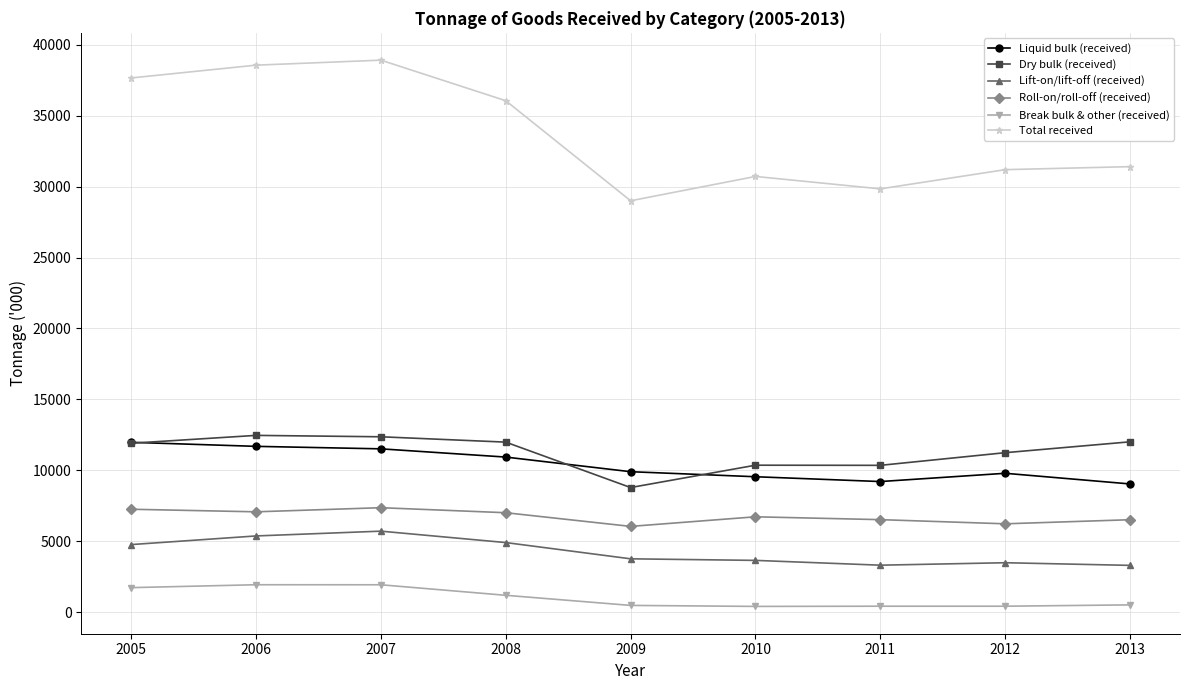

What are all the series names shown in the legend?

Liquid bulk (received), Dry bulk (received), Lift-on/lift-off (received), Roll-on/roll-off (received), Break bulk & other (received), Total received